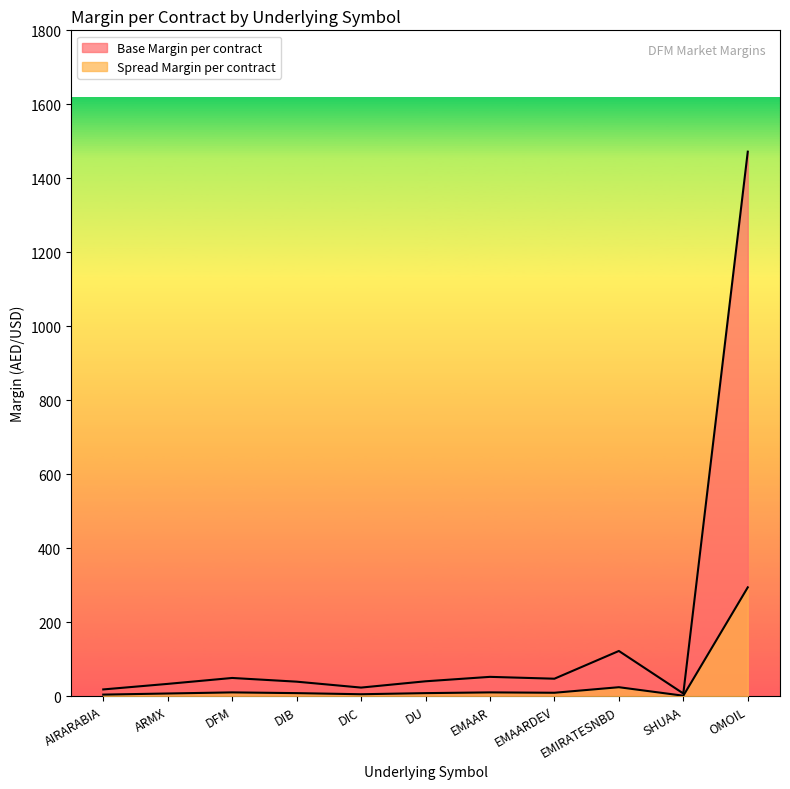

What is the difference between the Spread Margin per contract values at DU and DIC?

3